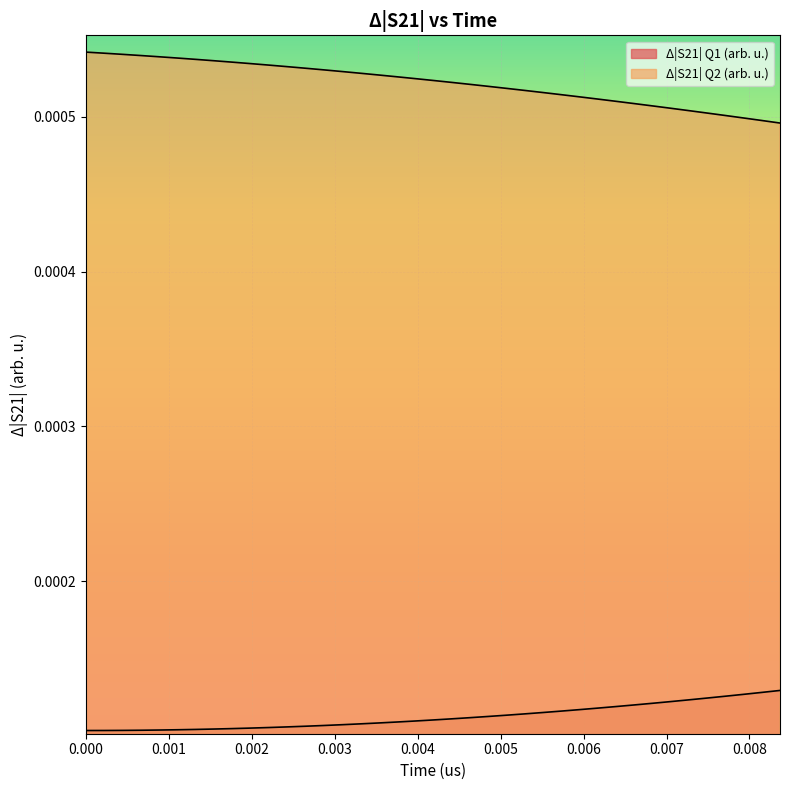

What are all the series names shown in the legend?

Δ|S21| Q1 (arb. u.), Δ|S21| Q2 (arb. u.)